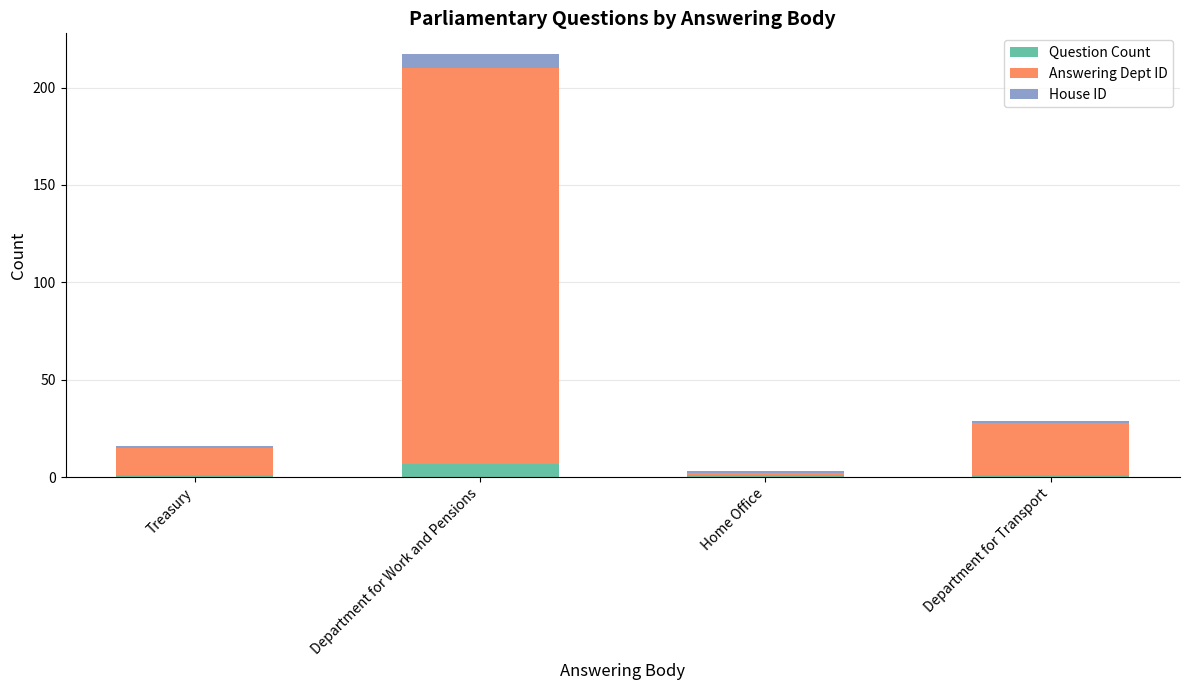

Reading left to right, transcribe the values for Question Count.

1	7	1	1